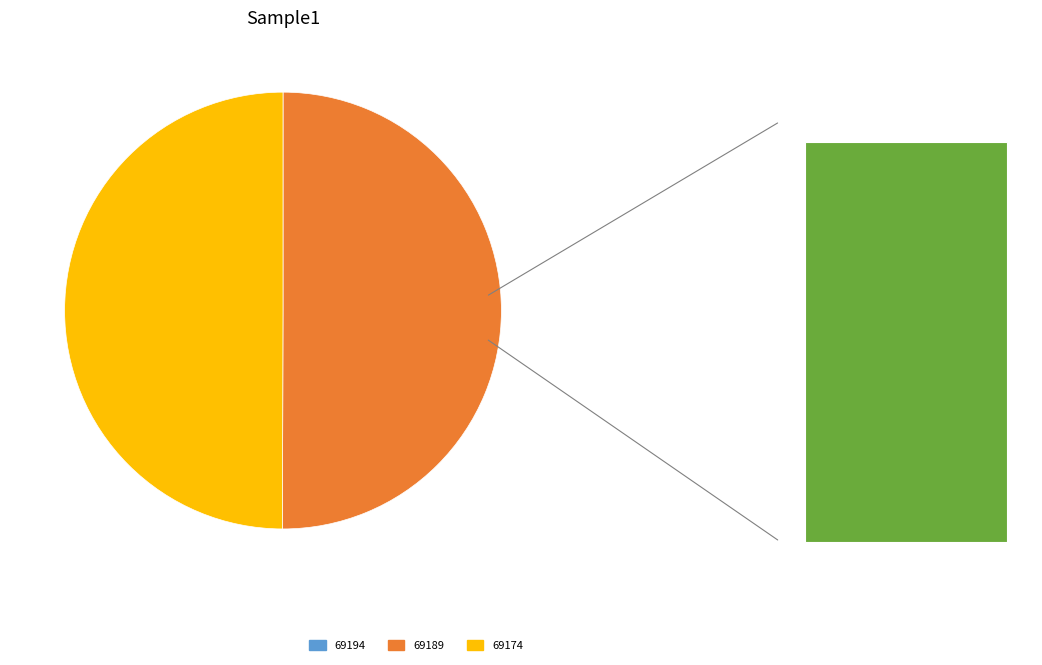

How much of the chart is everything except 69174?

50.0%